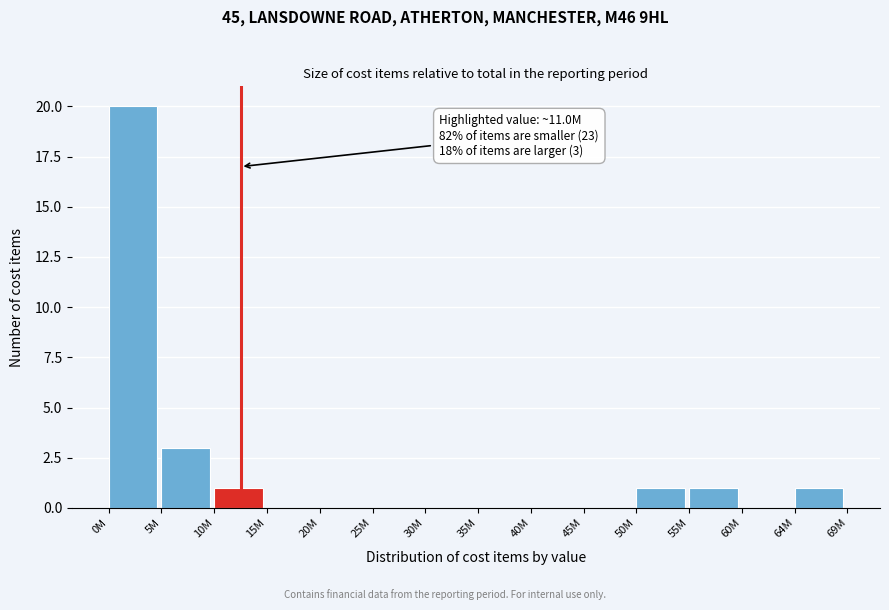

Reading left to right, list all the values displayed in this chart.

0M=20	5M=3	10M=1	15M=0	20M=0	25M=0	30M=0	35M=0	40M=0	45M=0	50M=1	55M=1	60M=0	64M=1